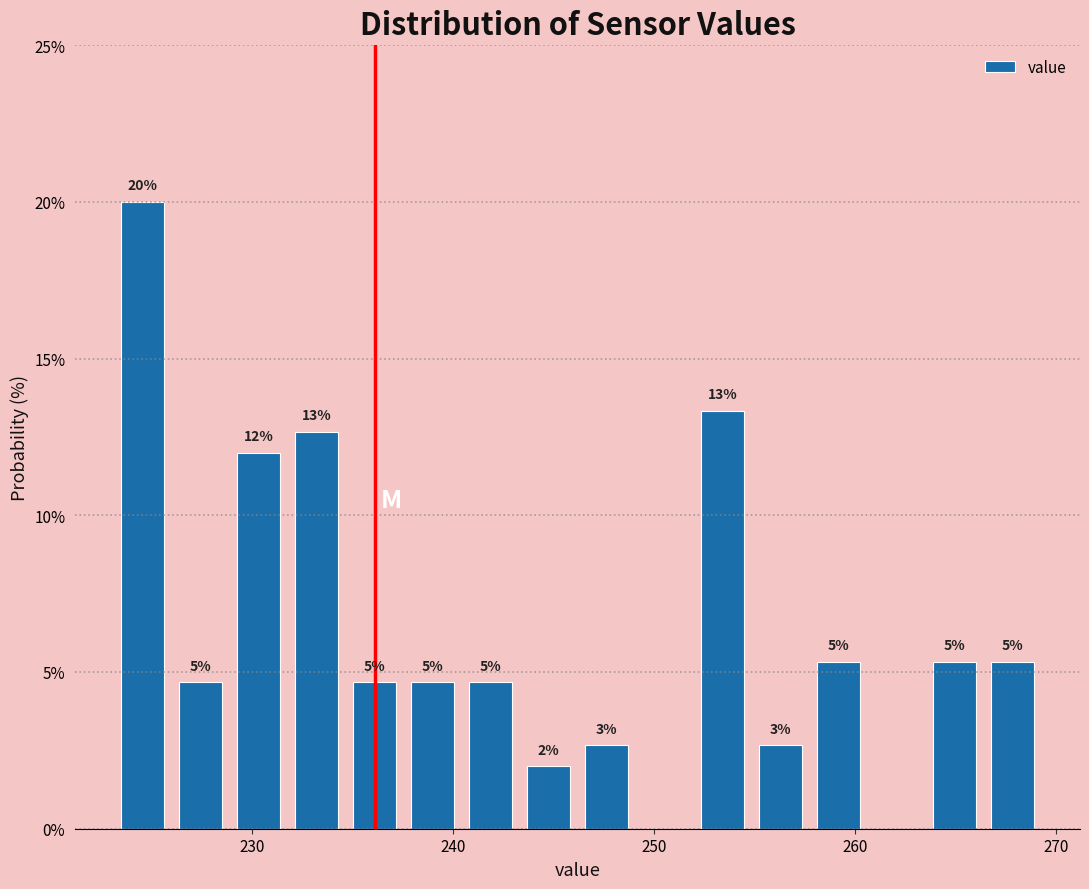

Around what value on the x-axis is the tallest bar? Give the approximate position of its centre, as read against the axis.

225